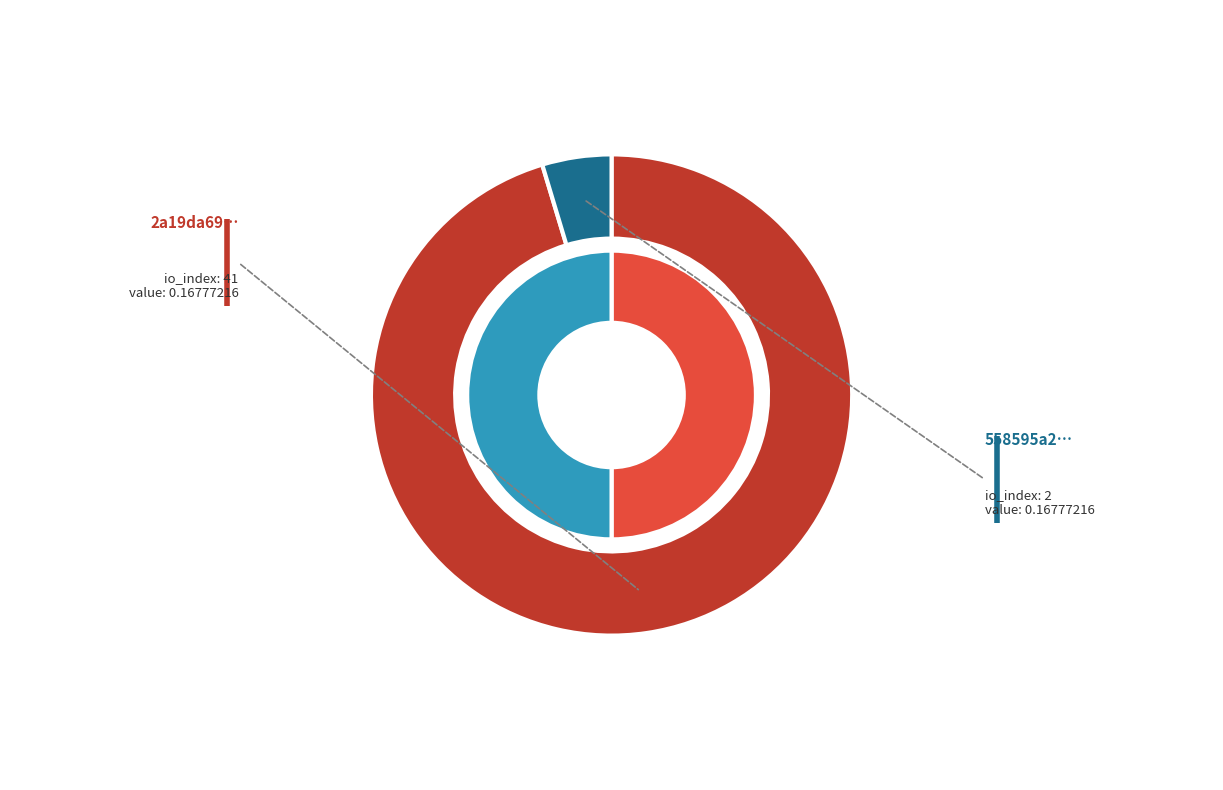

What percentage is the value slice, to the nearest percent?

50%